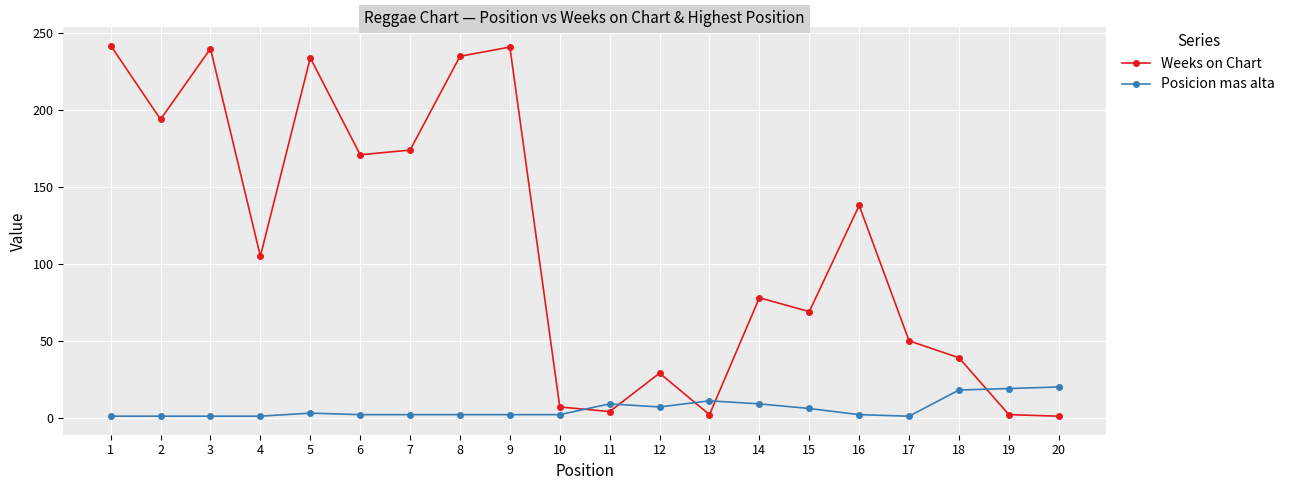

List the series in order of their overall mean, highest first.

Weeks on Chart, Posicion mas alta